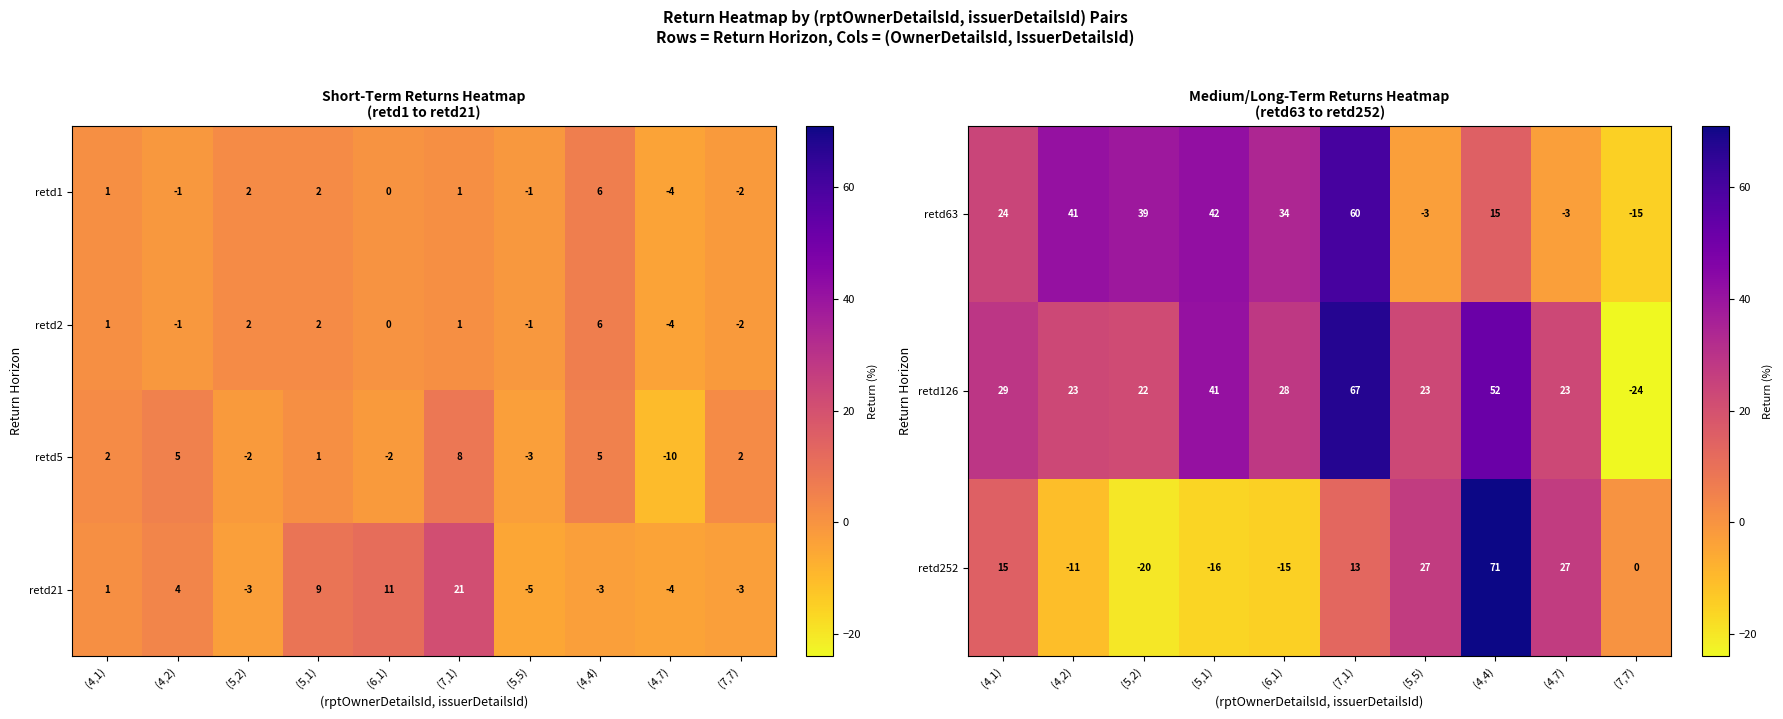

The retd126 series shows 23 at (4,7). True or false?

True